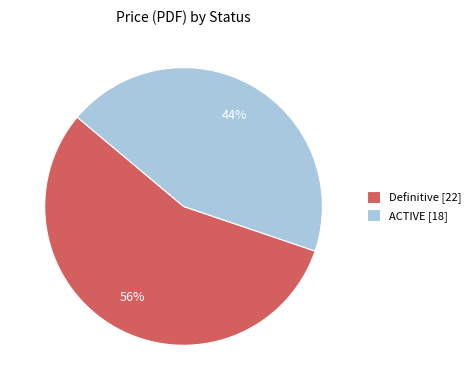

To the nearest percent, what is the difference between the largest and smallest slice percentages?

12%